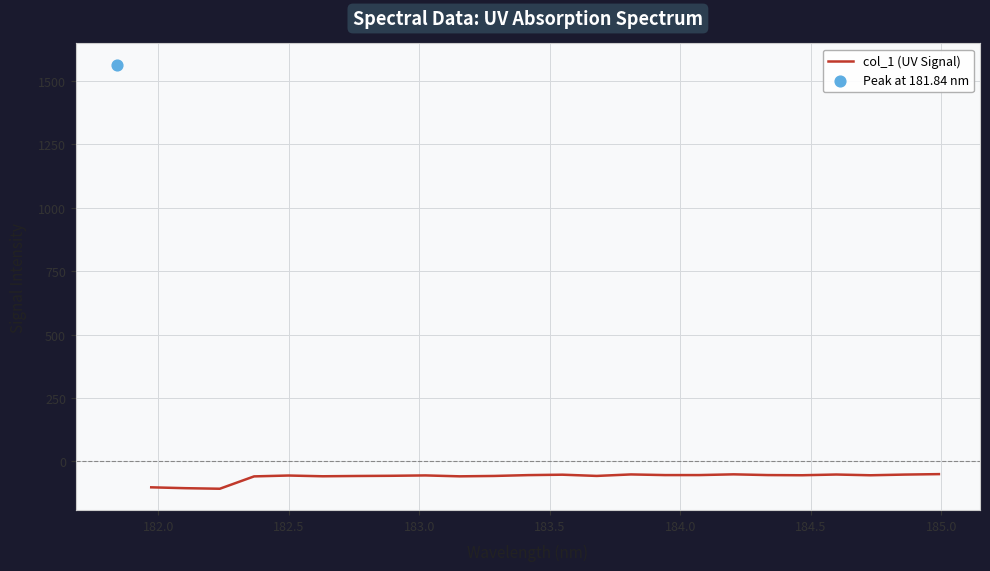

What is the maximum value for col_1 (UV Signal)?

-49.9